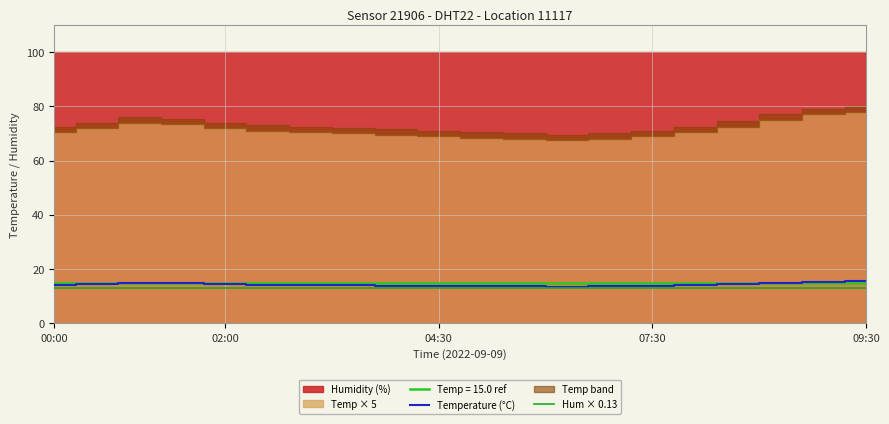

True or false: Hum × 0.13 and Temperature (°C) intersect in this chart.

False